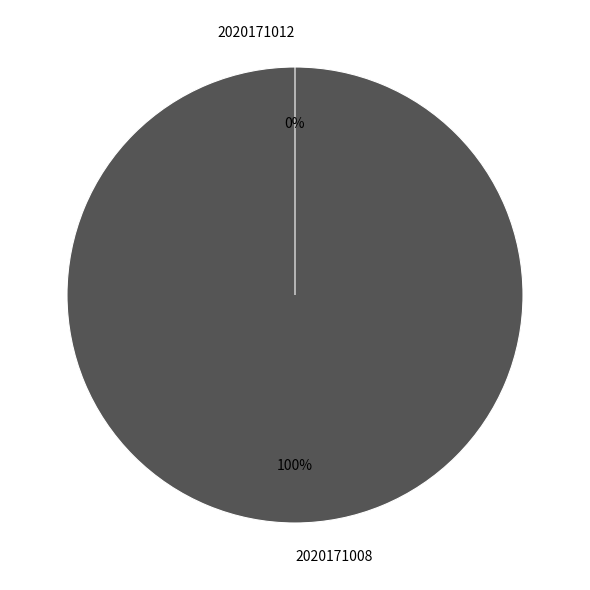

Which category has the smallest portion of the pie?

2020171012